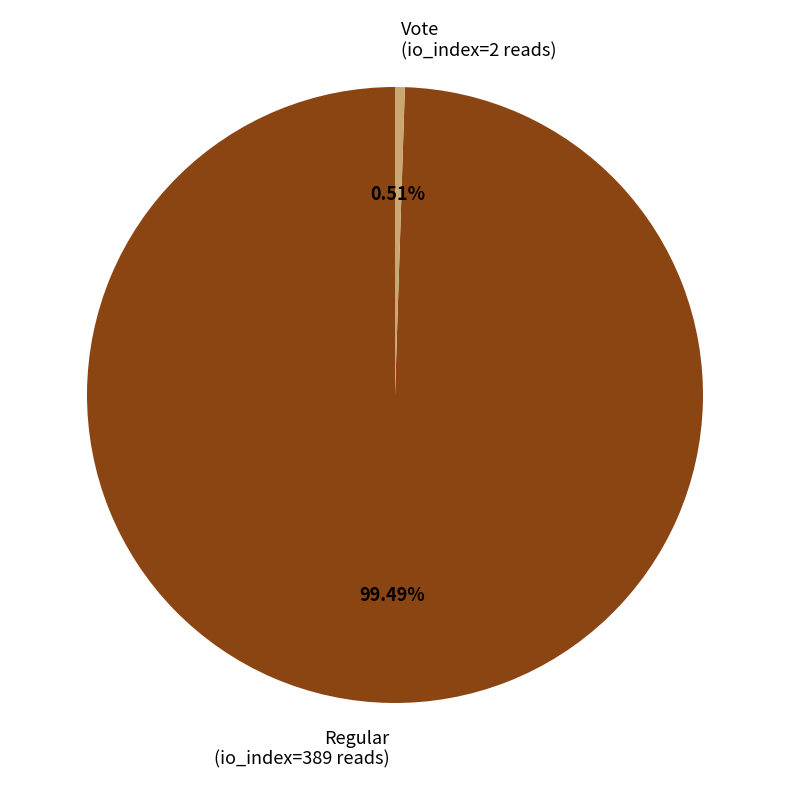

Which slice is the smallest?

Vote (io_index=2)